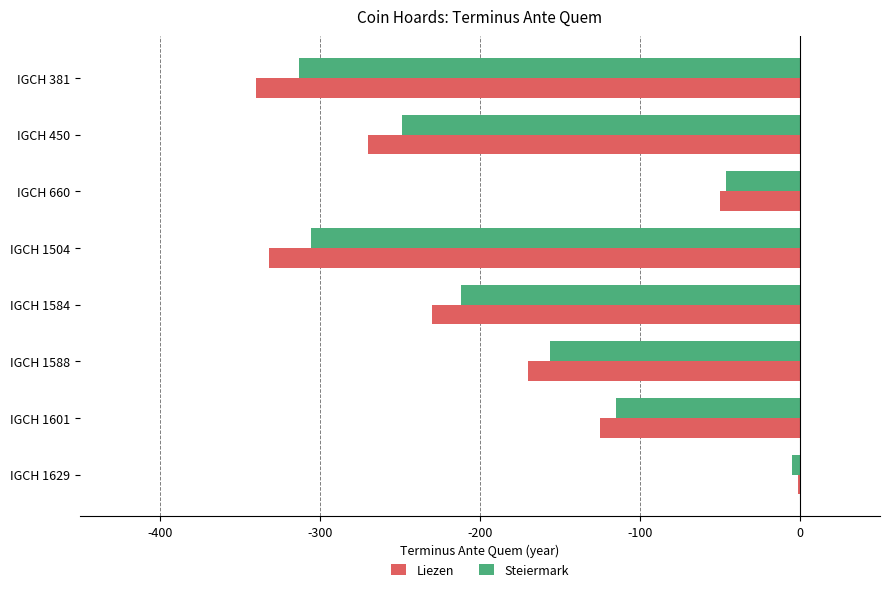

True or false: Steiermark has a value of -74.2 at IGCH 450.

False